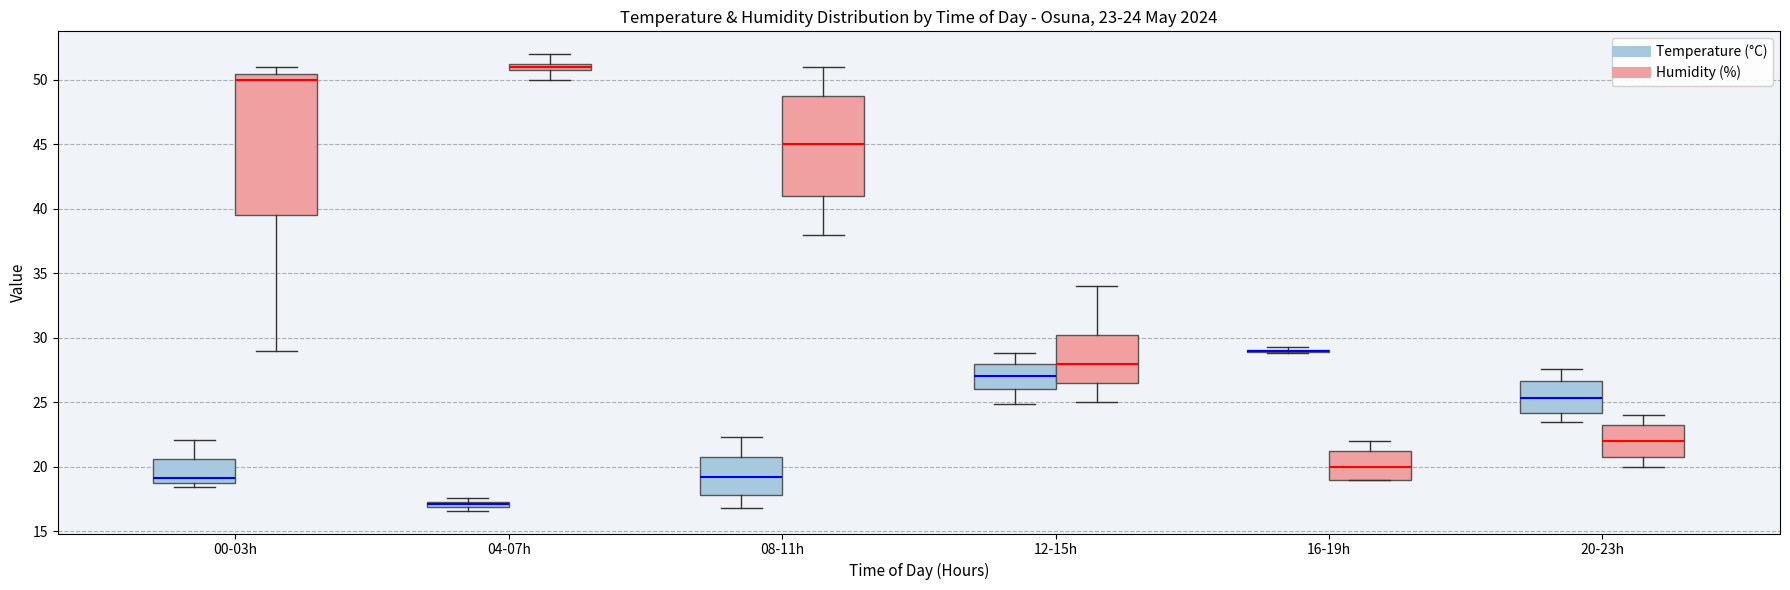

Which box is the tallest, from its lower edge to its upper edge?

00-03h (Humidity (%))